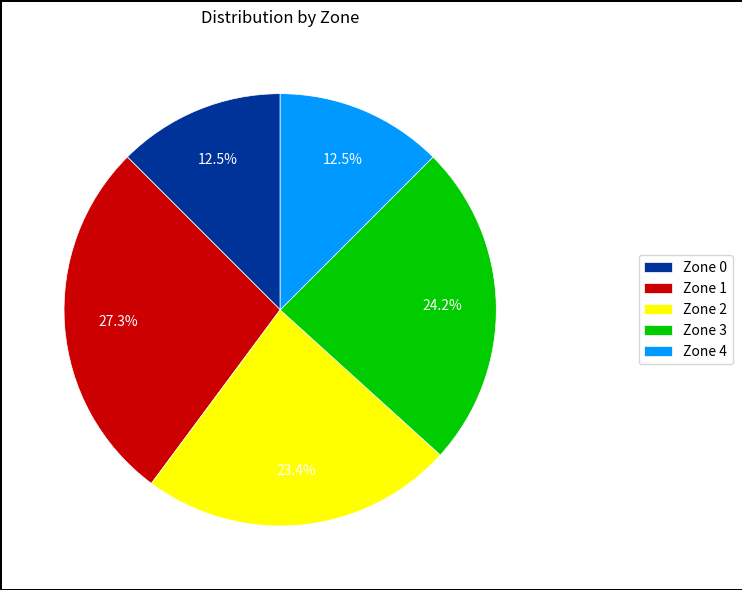

What is the largest slice in the pie chart?

Zone 1